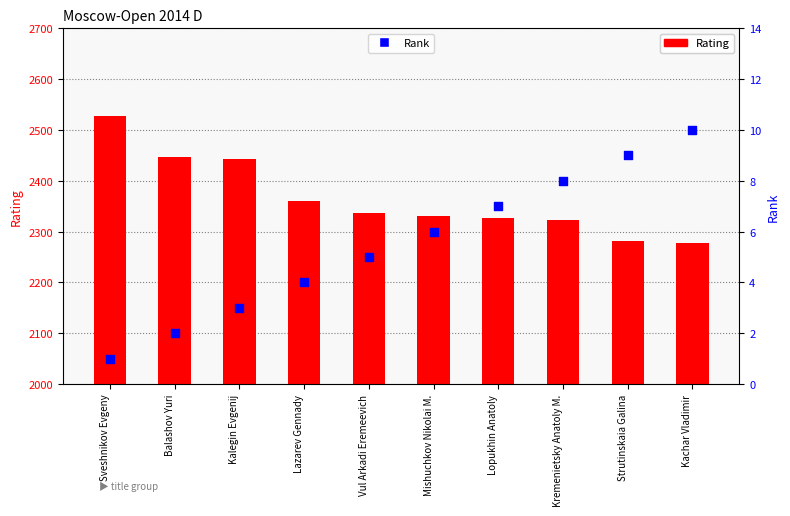

At which category is the sum across all series the highest?

Sveshnikov Evgeny